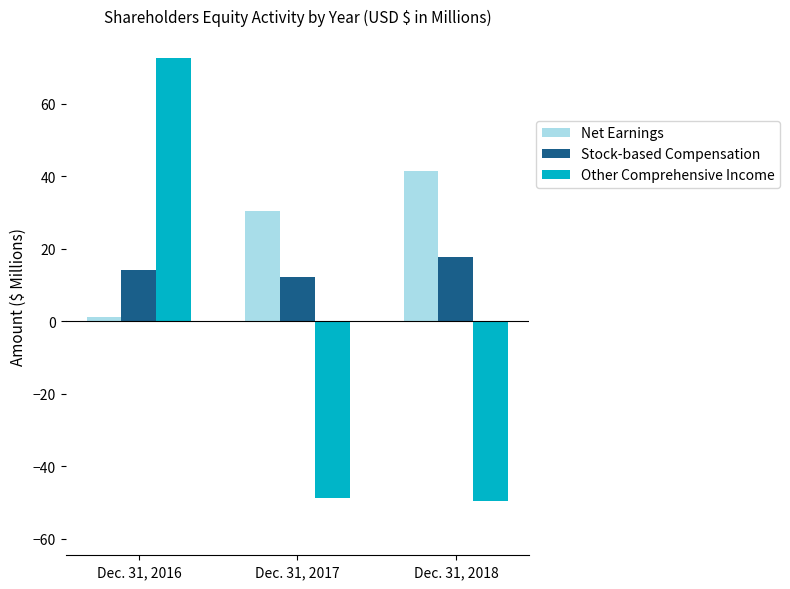

What is the difference between the second highest and minimum values in the Net Earnings series?

29.4